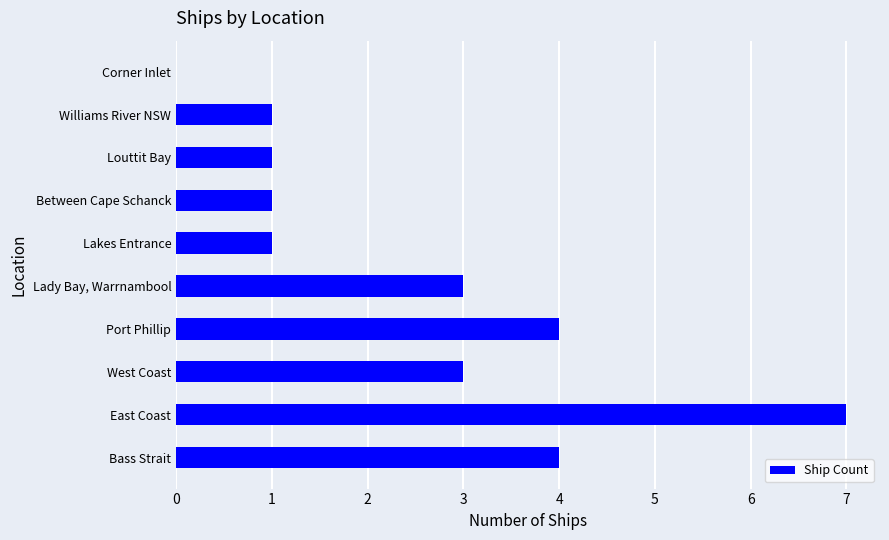

At which category does the chart reach its peak across all series?

East Coast